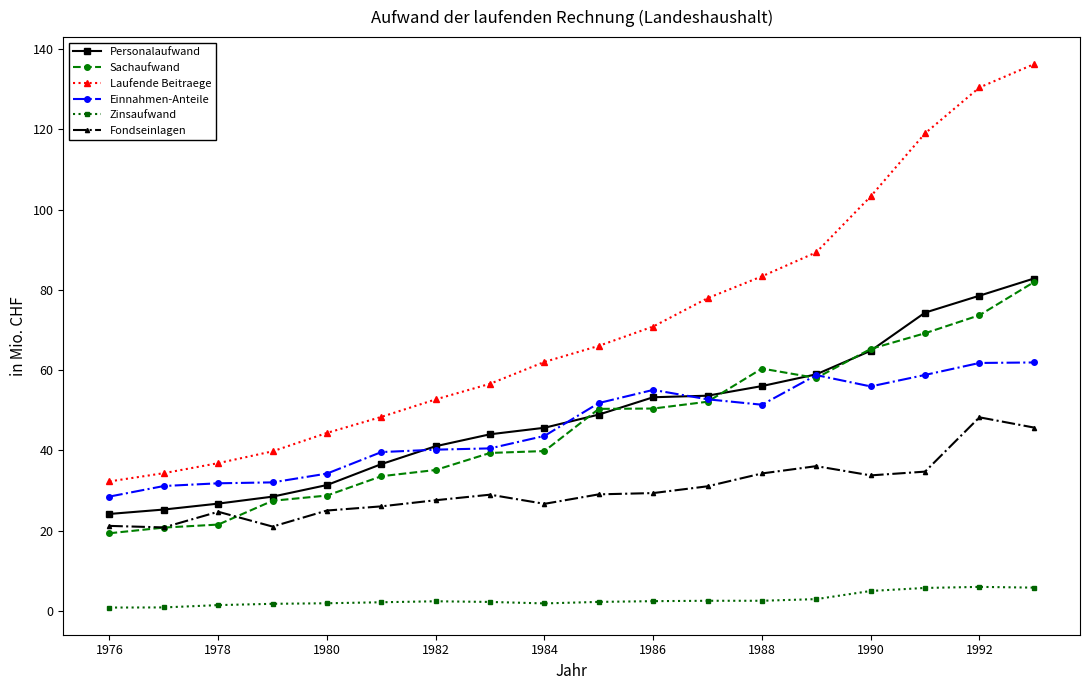

What is the value of the Sachaufwand point at the 5th from the left?

28.7